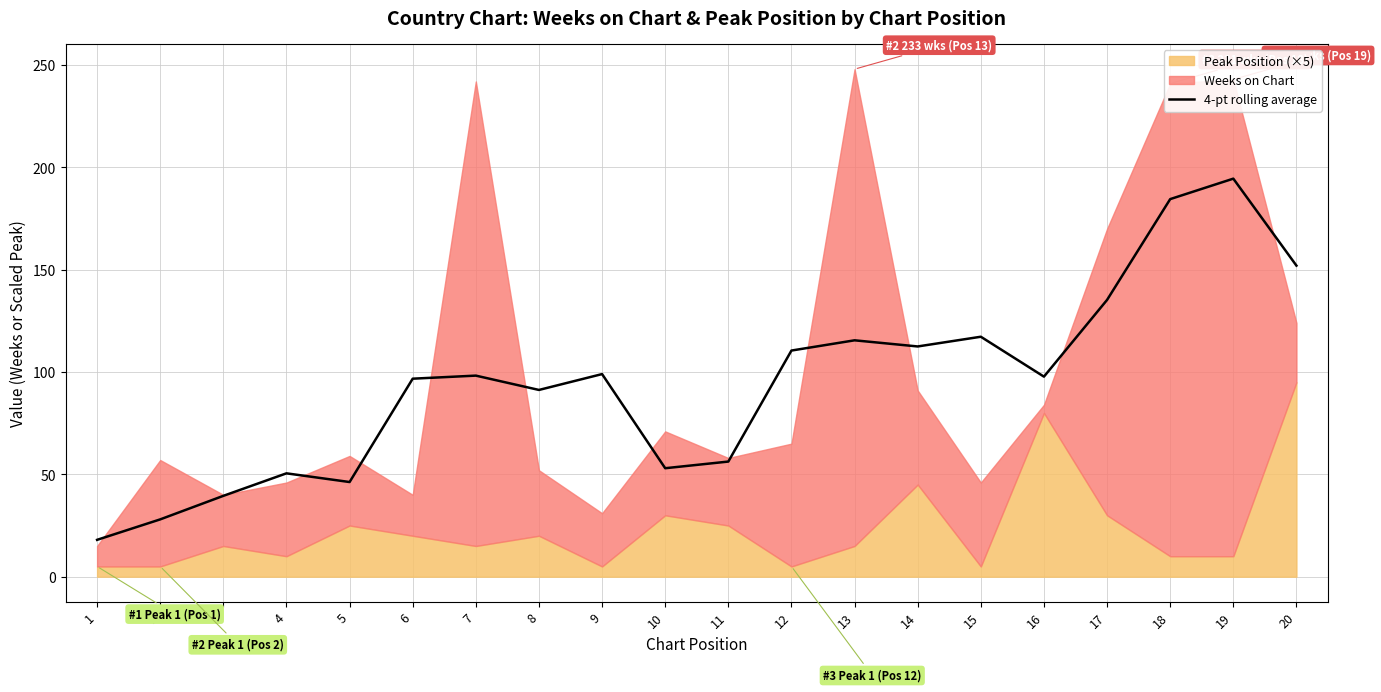

How many interior local valleys (lower than both neighbors) does the data have?

5